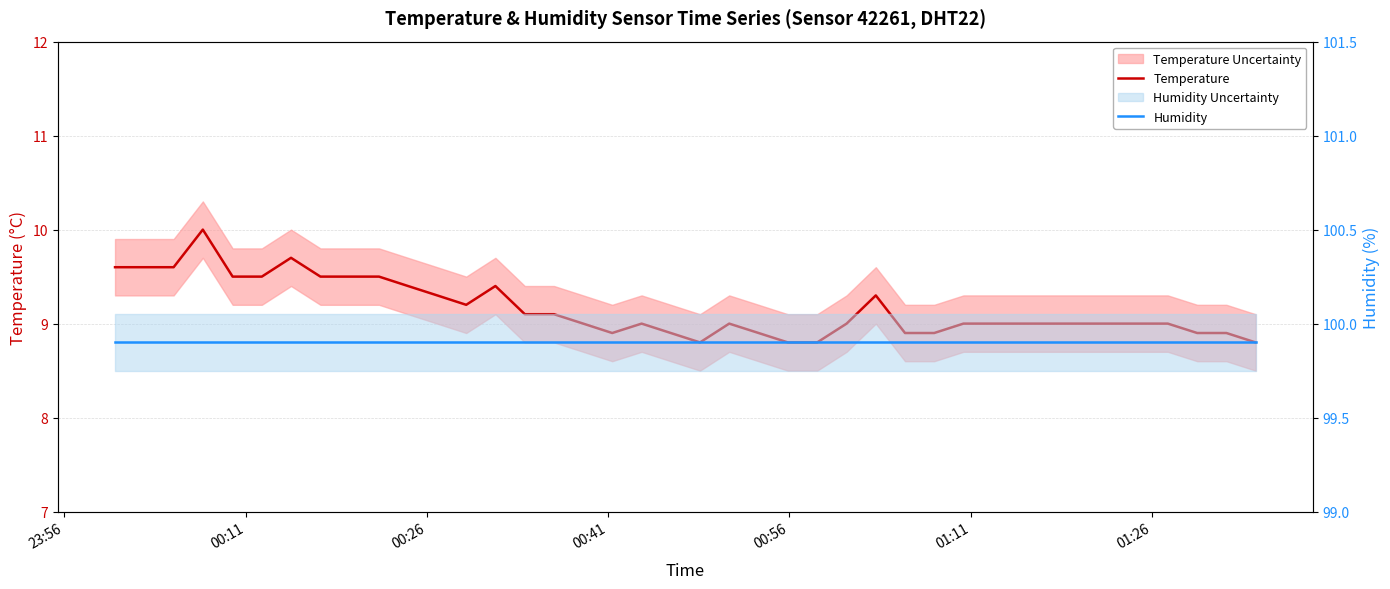

Is it true that Humidity equals 65.7 at 24?

False